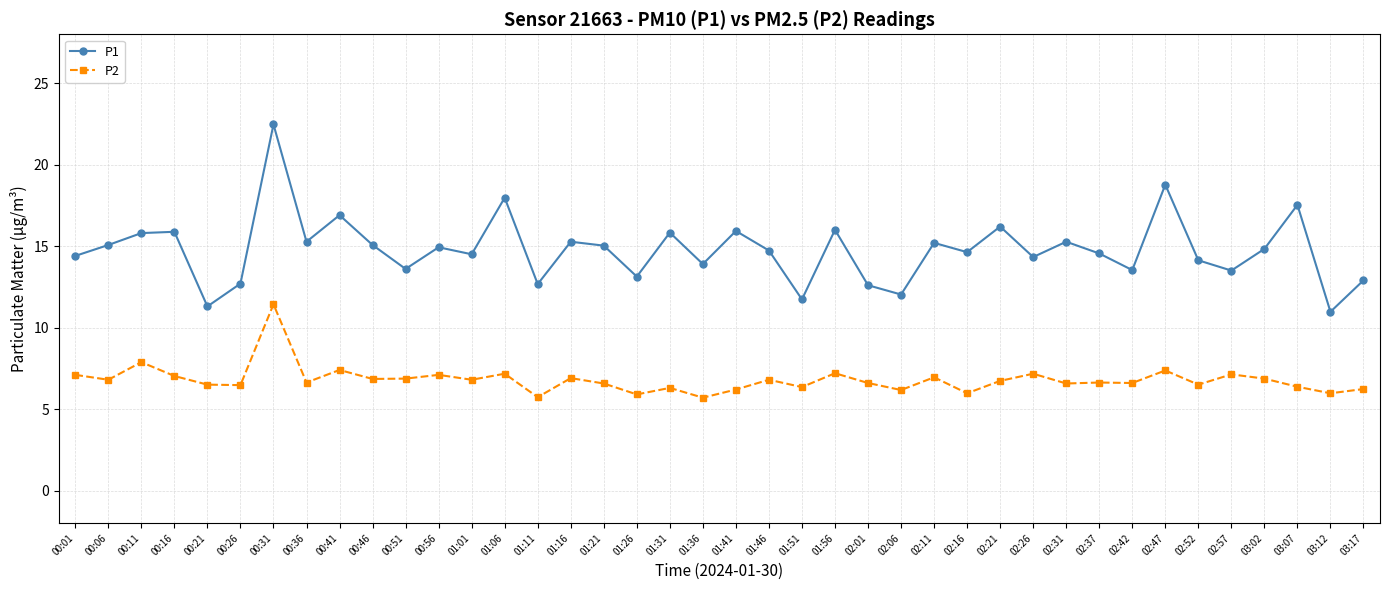

What is the spread (max minus min) of values at 01:06?

10.8